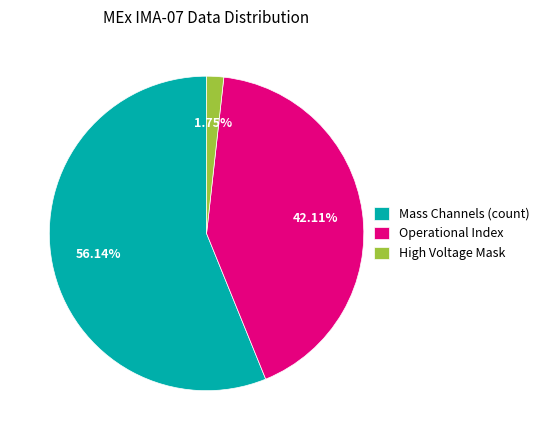

How many segments does this pie chart have?

3